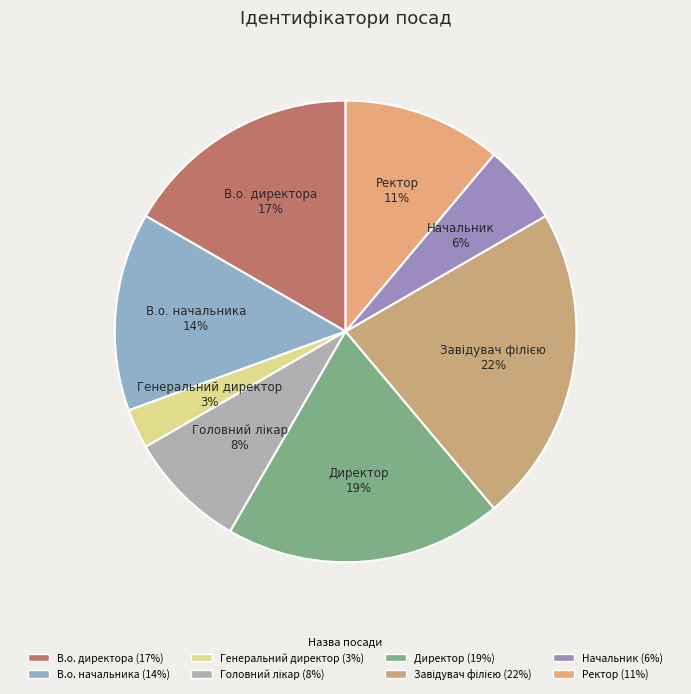

Which has a higher value, Начальник or В.о. начальника?

В.о. начальника